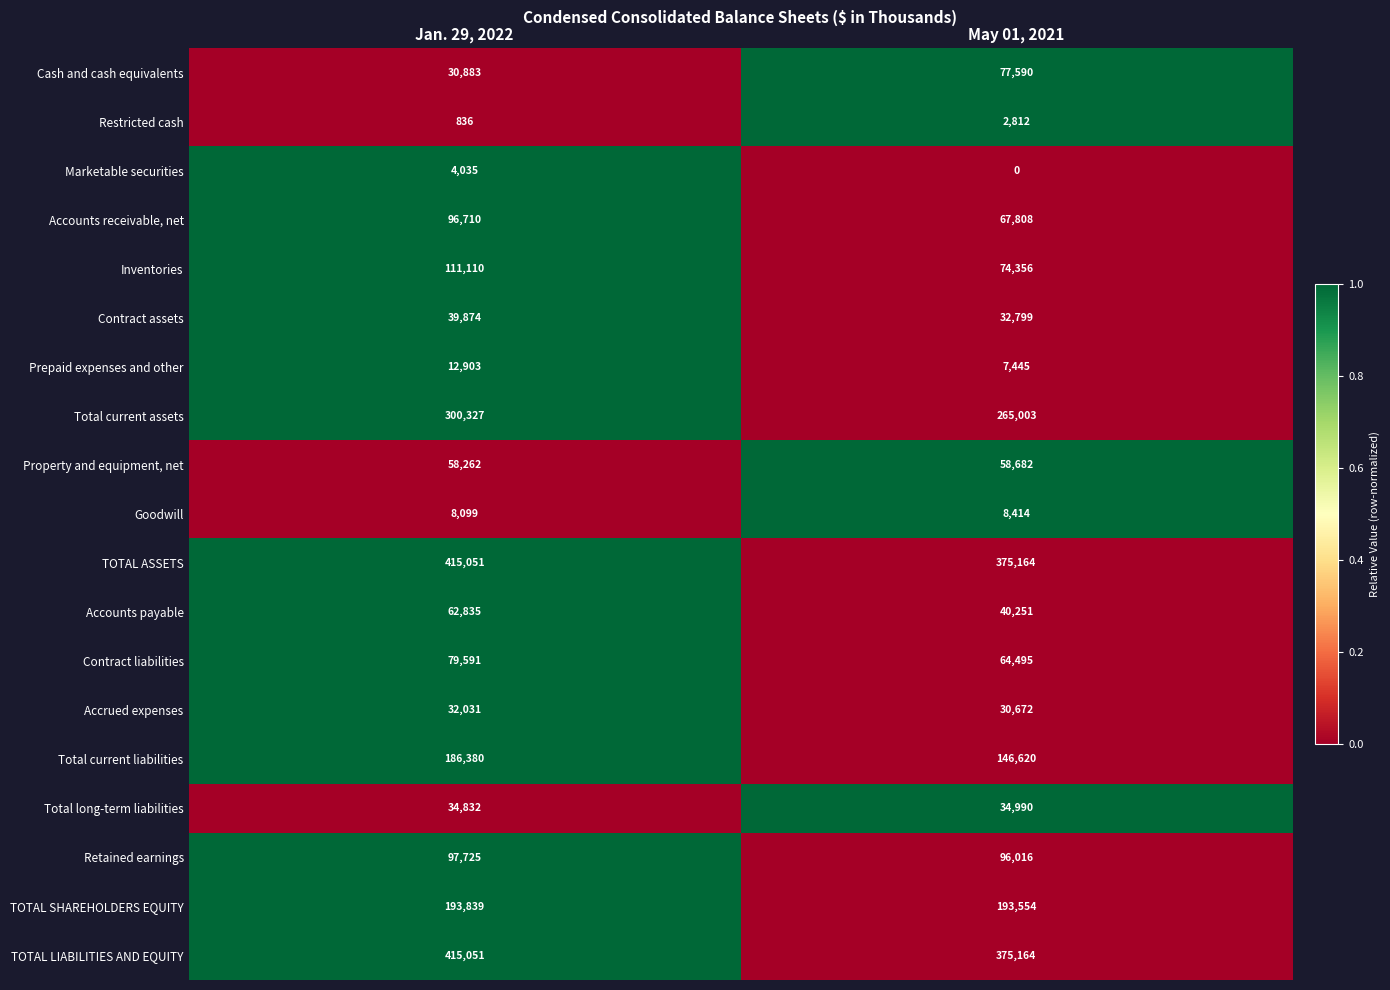

Rank the categories by TOTAL LIABILITIES AND EQUITY value from highest to lowest.

Jan. 29, 2022, May 01, 2021